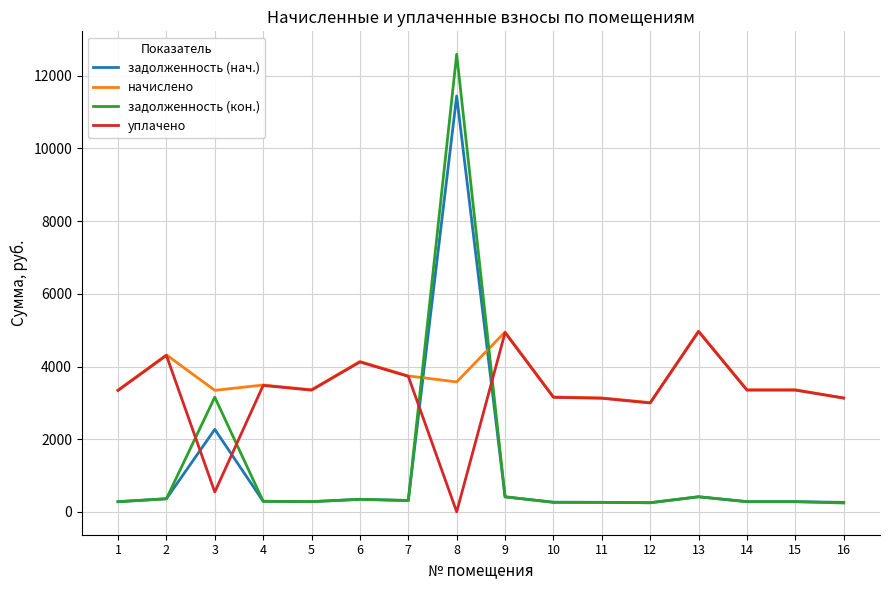

What is the spread (max minus min) of values at 1?

3073.0